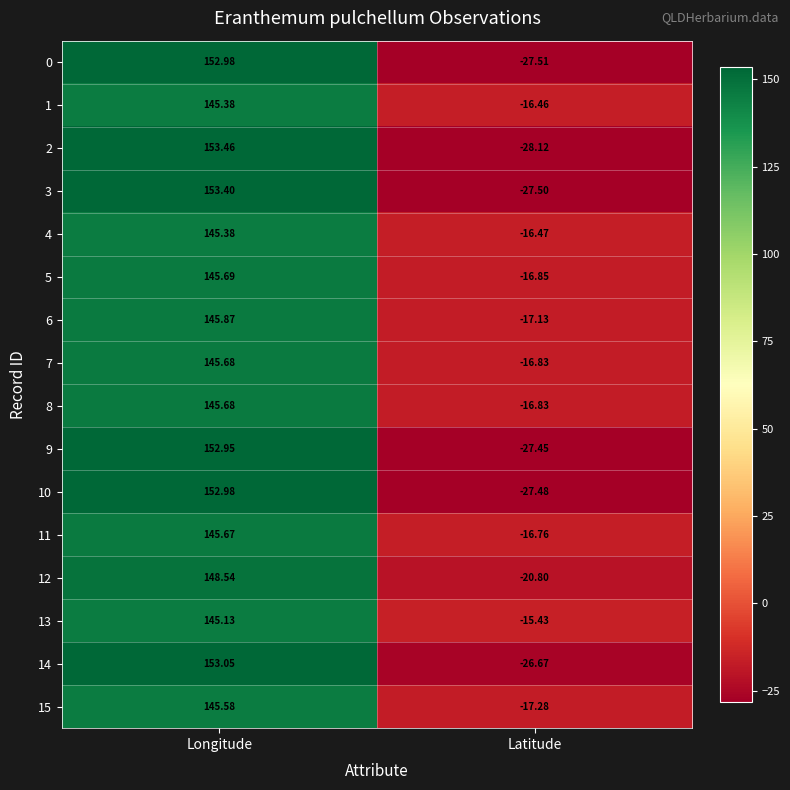

At which category does the chart reach its minimum across all series?

Latitude